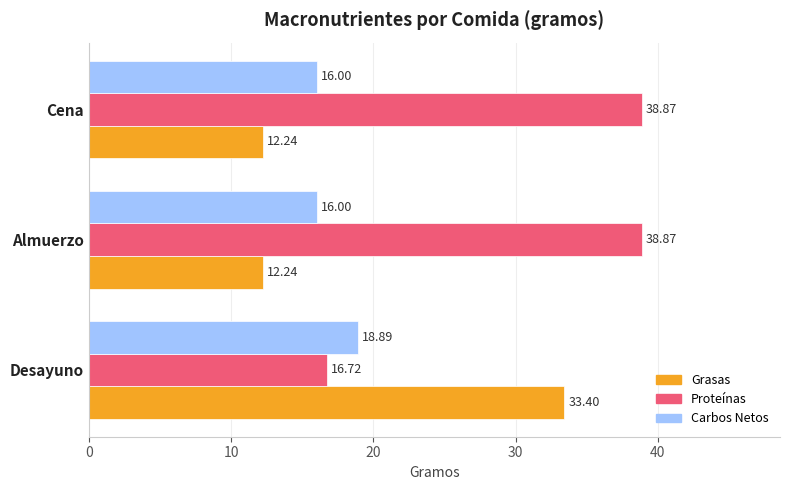

At which category is the sum across all series the highest?

Desayuno